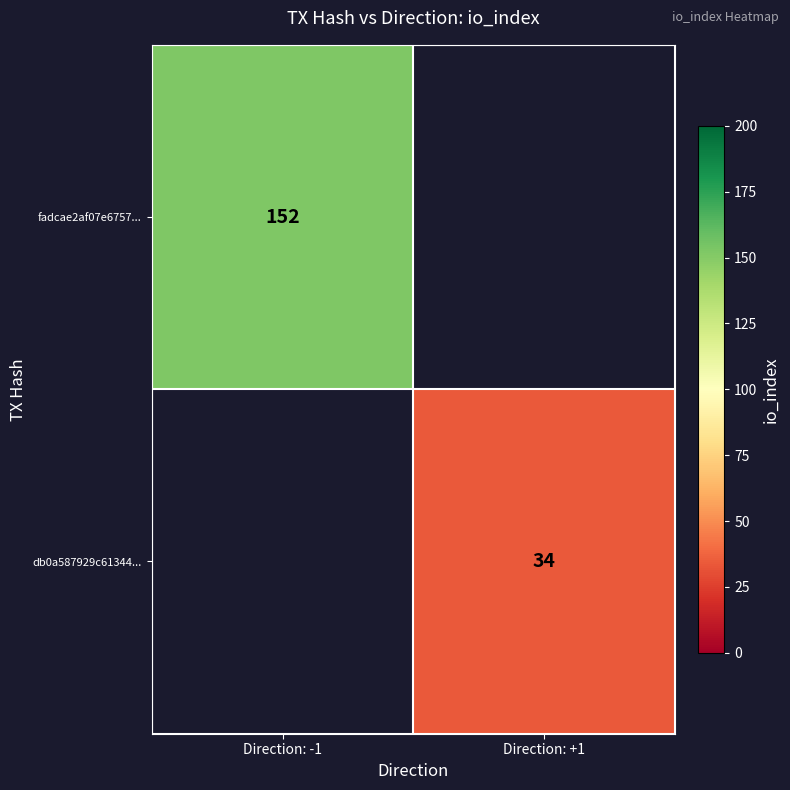

Is it true that fadcae2af07e6757... equals 72 at Direction: -1?

False